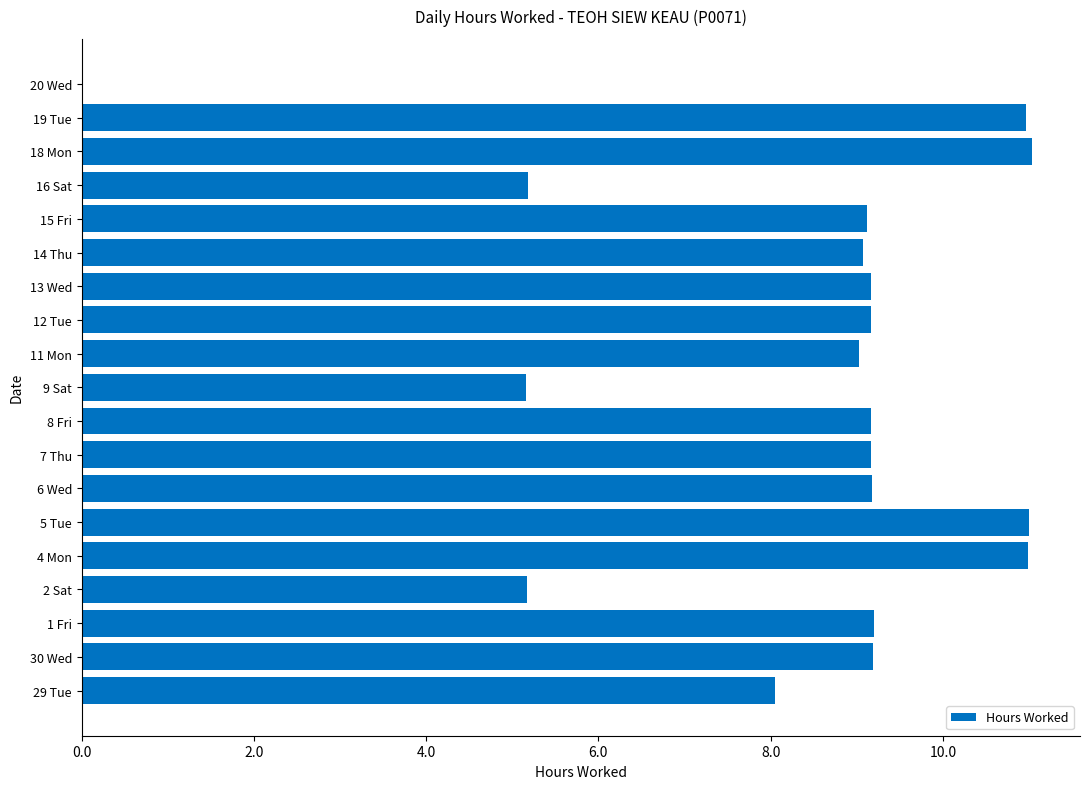

What is the ratio of the value at 15 Fri to the value at 9 Sat?

1.8